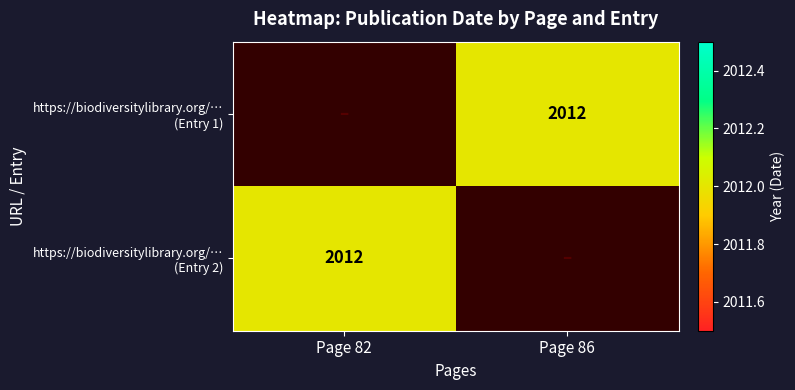

At Page 82, list the series in order from largest to smallest.

https://biodiversitylibrary.org/… (Entry 2), https://biodiversitylibrary.org/… (Entry 1)